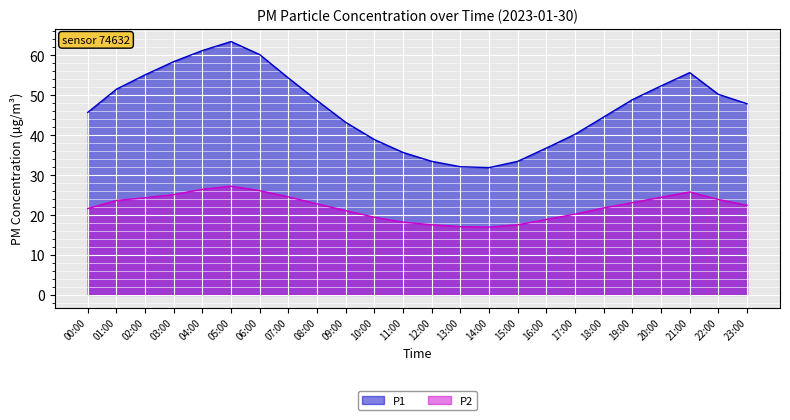

True or false: P1 has a value of 57.6 at 09:00.

False